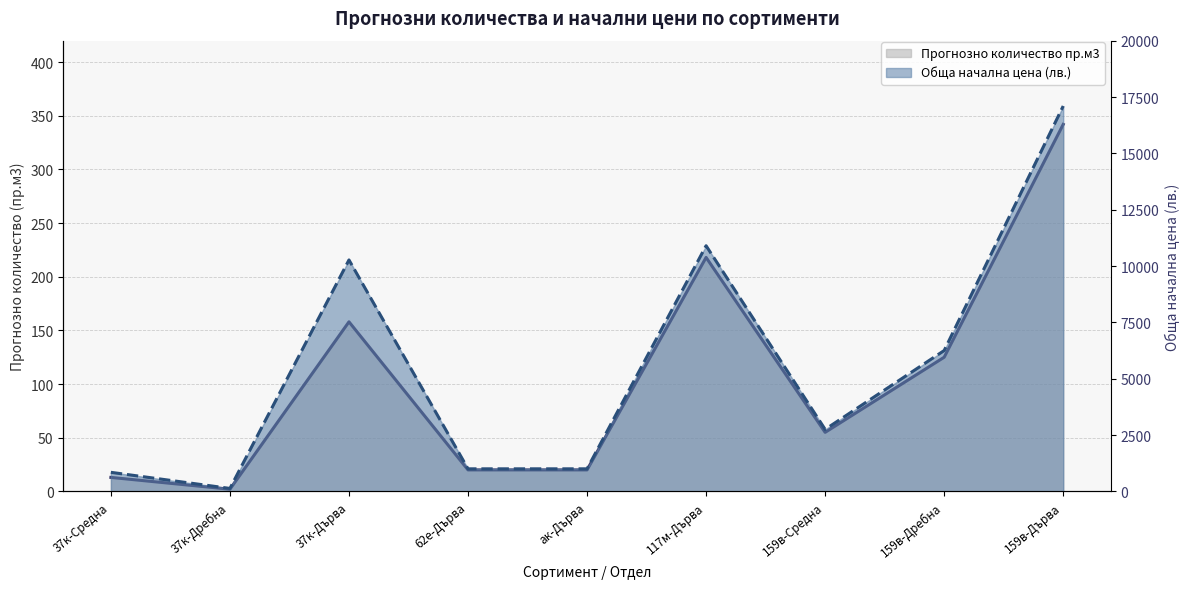

Which series has the largest total across all categories?

Обща начална цена (лв.)